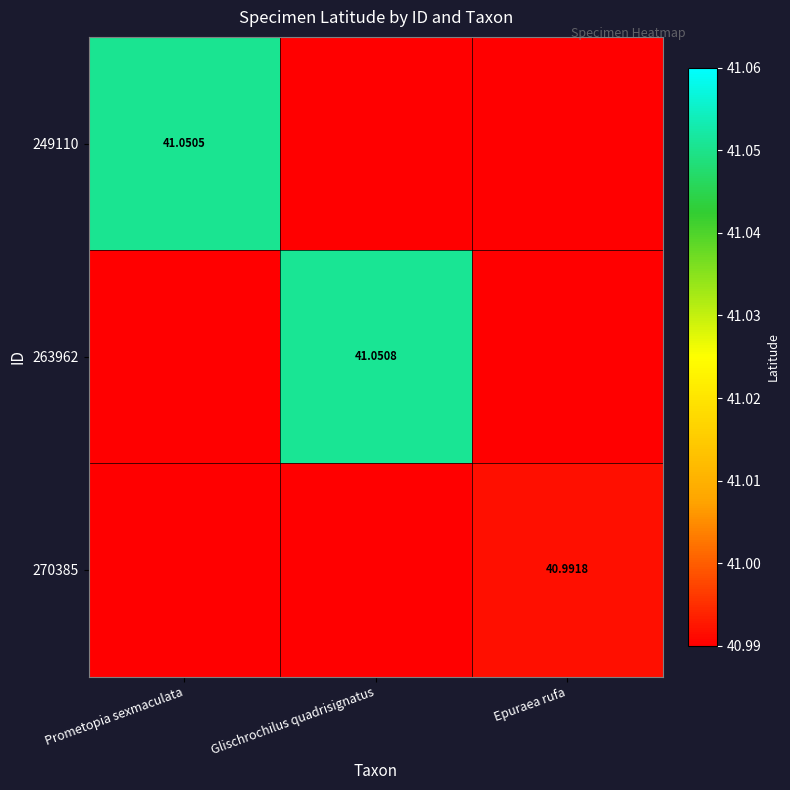

Is it true that 270385 equals 67.9 at Epuraea rufa?

False